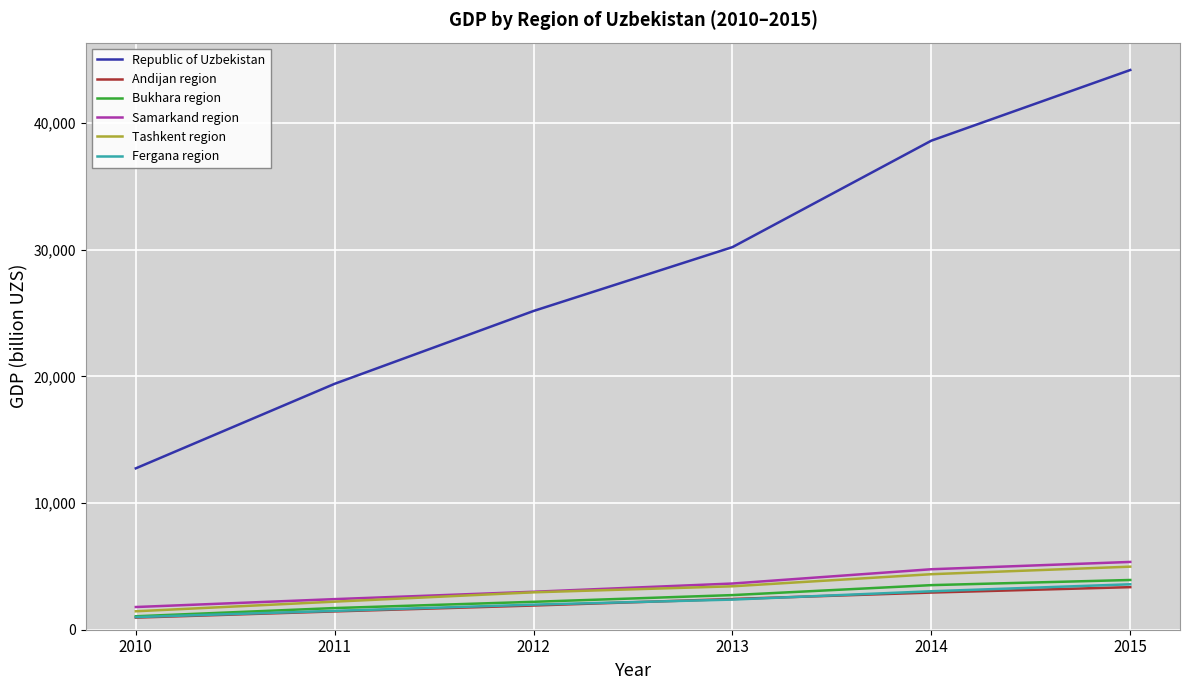

True or false: Fergana region has more than 0 interior local peaks.

False